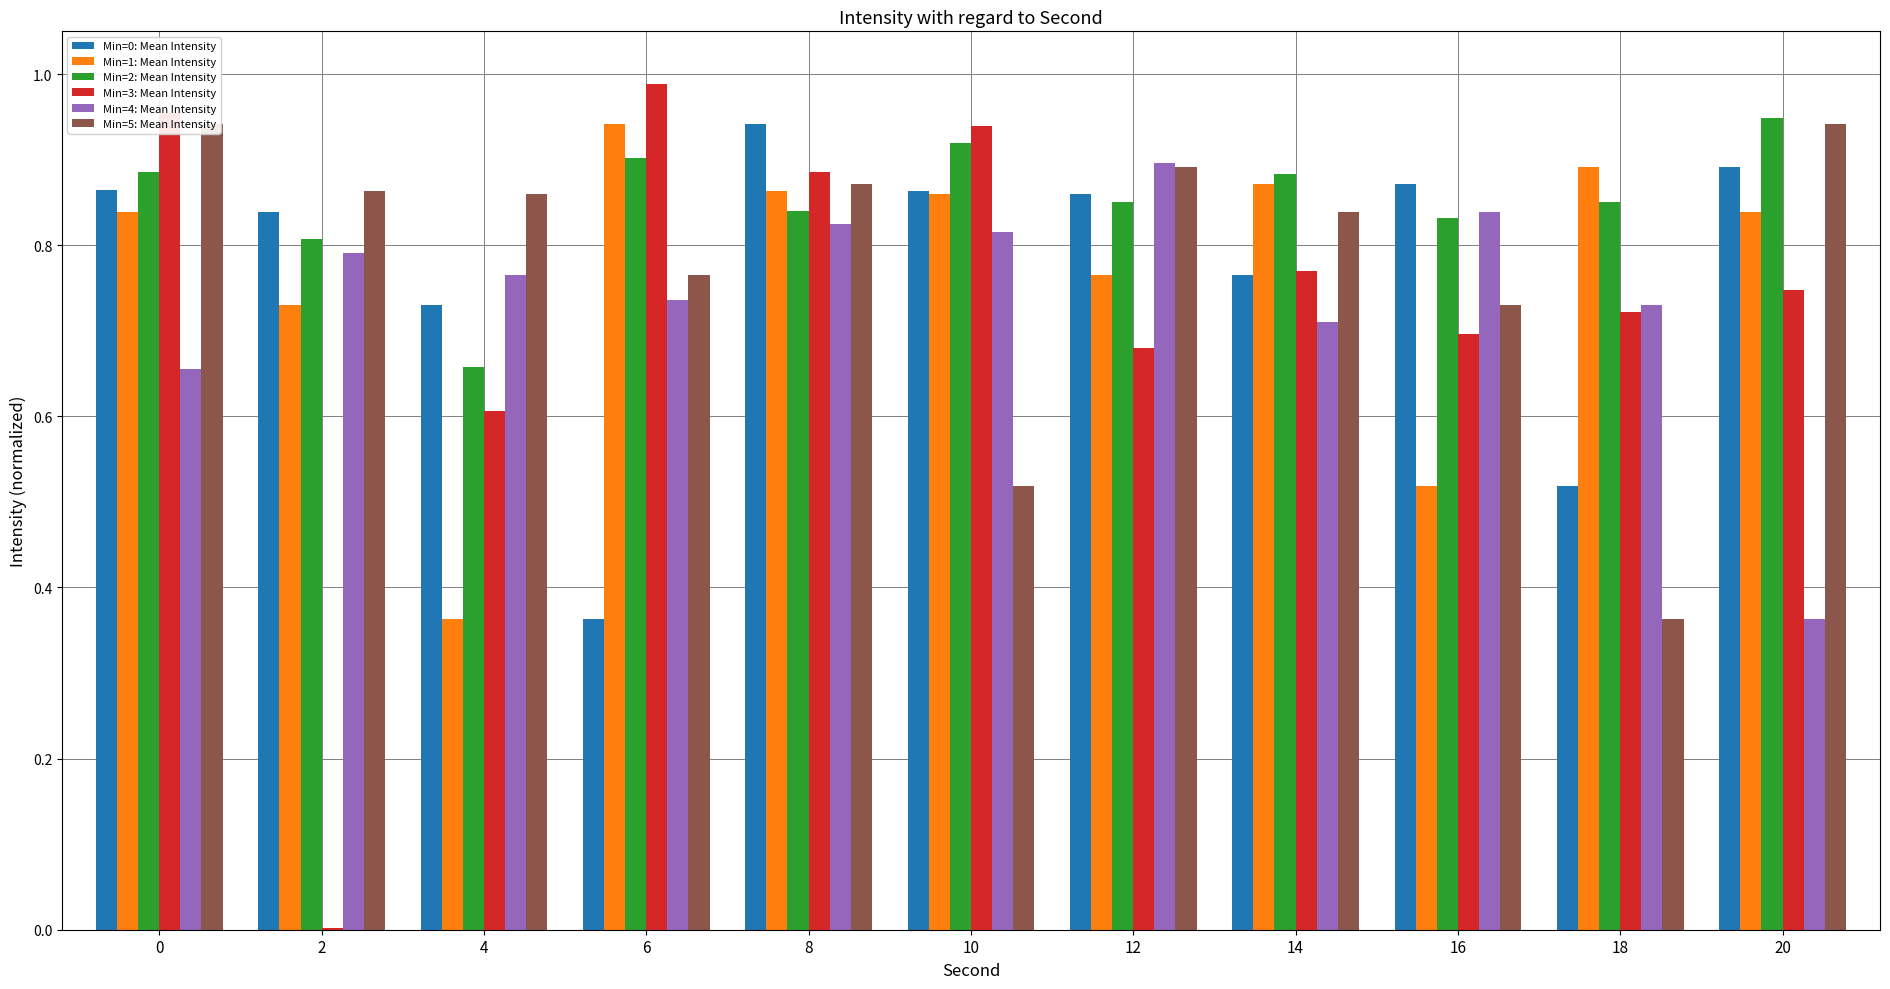

Which series changed the most between 6 and 18?

Min=5: Mean Intensity